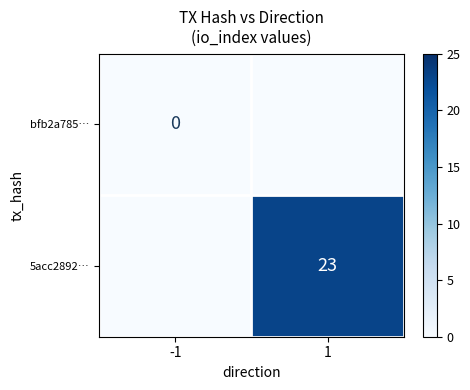

At which category does the chart reach its peak across all series?

1